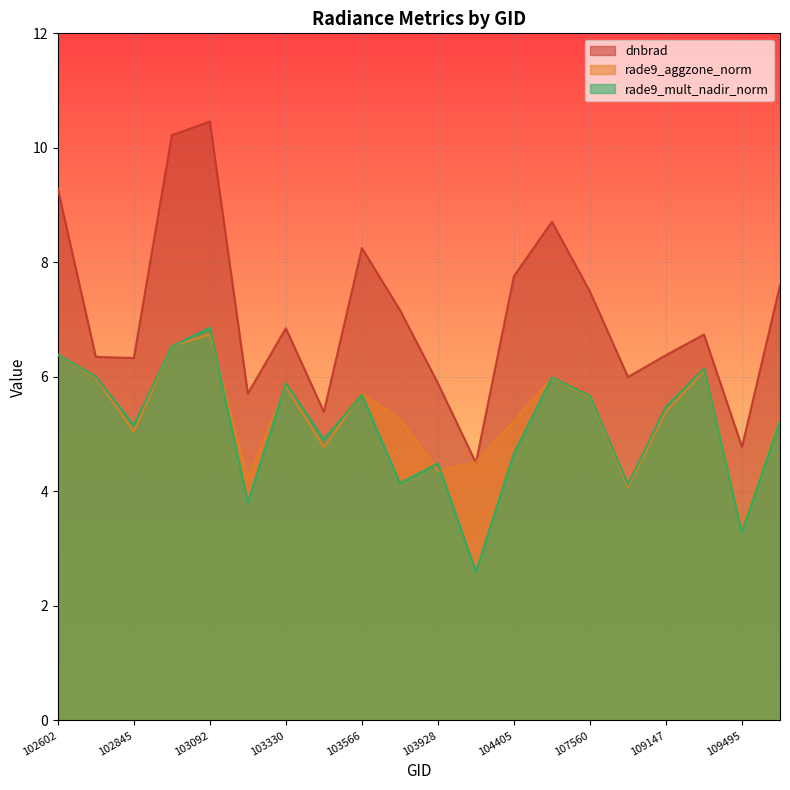

What is the sum of the rade9_mult_nadir_norm values at 102964 and 109147?

12.0